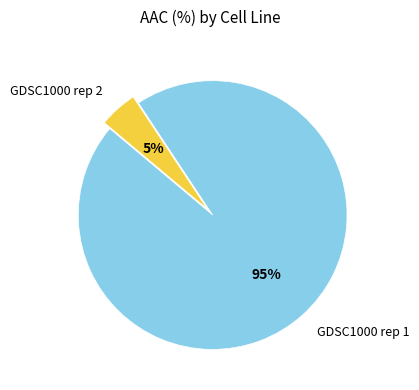

Which has a higher value, GDSC1000 rep 2 or GDSC1000 rep 1?

GDSC1000 rep 1